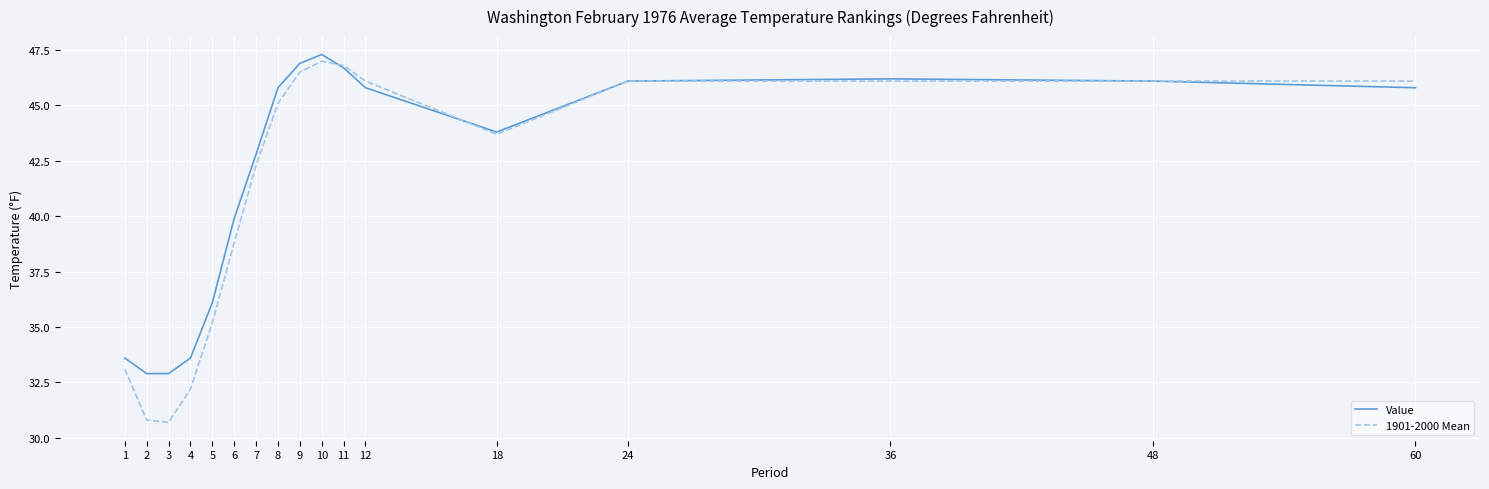

At 10, list the series in order from smallest to largest.

1901-2000 Mean, Value